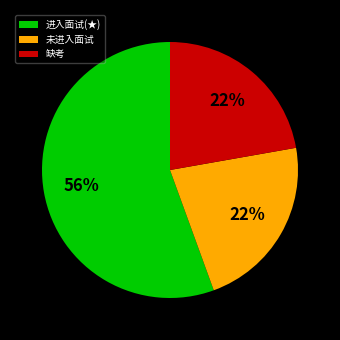

To the nearest percent, what portion does 缺考 represent?

22%